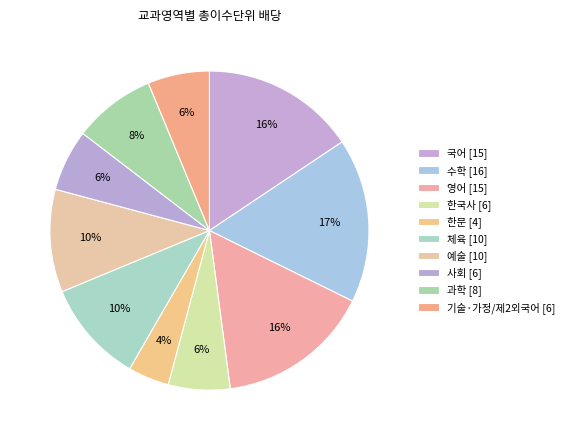

To the nearest percent, what is the combined percentage of 한국사 and 수학?

23%